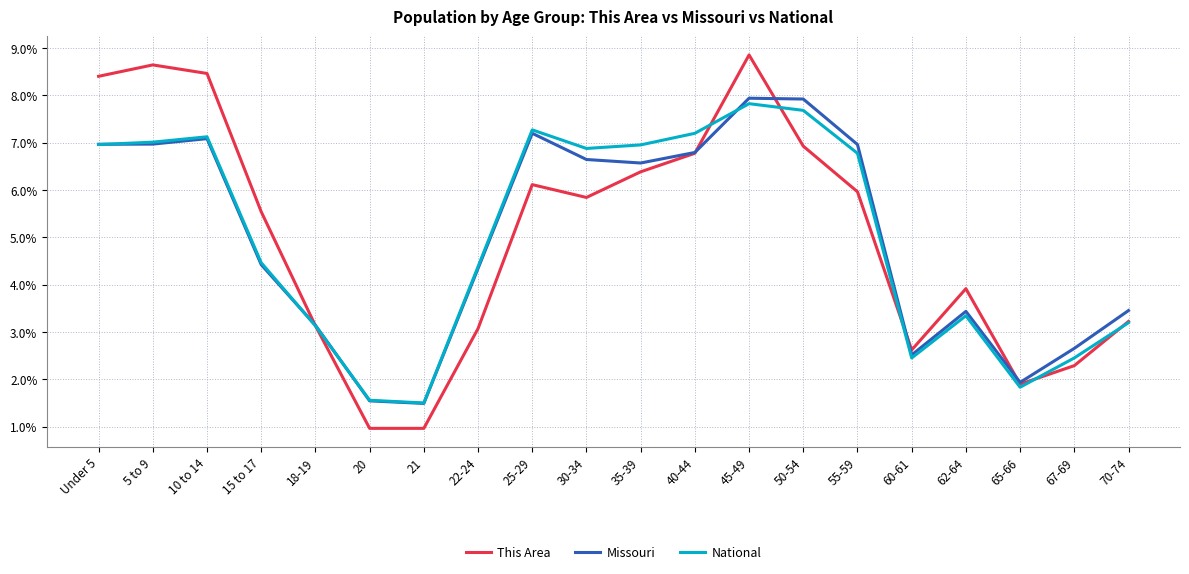

What is the maximum value shown in the chart?

8.9